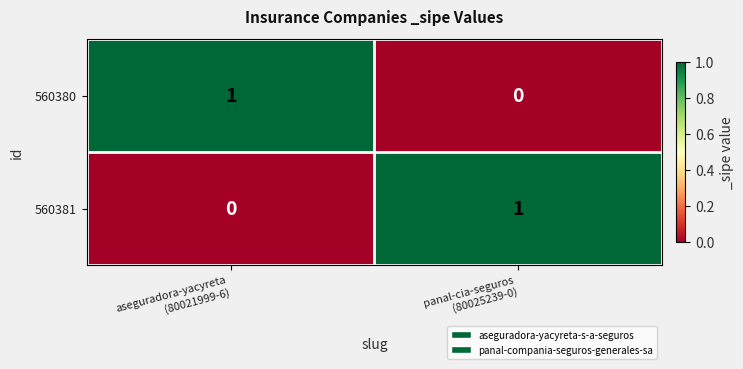

How many positive values does the 560381 series have?

1